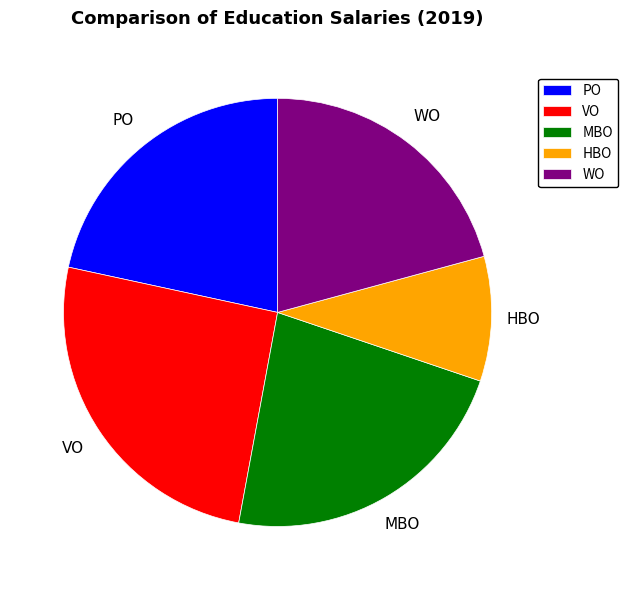

Do HBO and MBO together represent more than half of the pie?

No